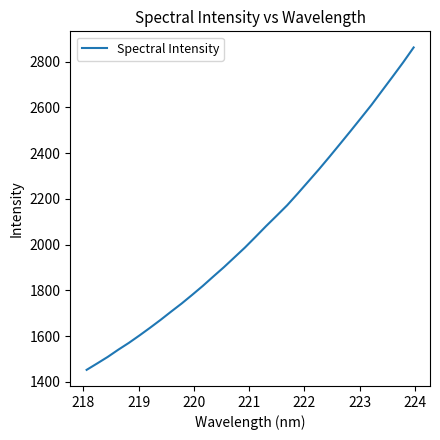

What is the smallest value displayed?

1452.3